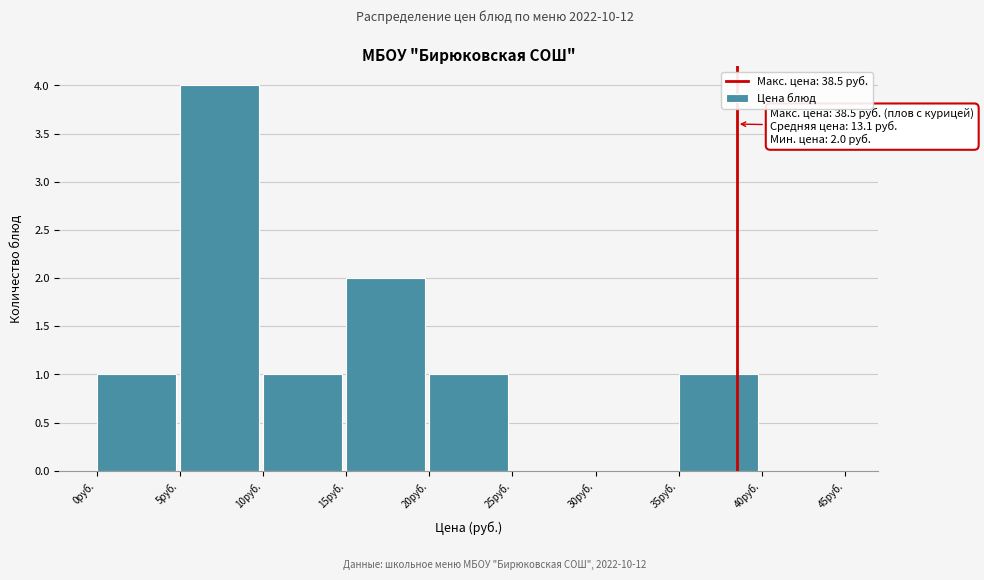

Which range on the x-axis has the tallest bar?

5 to 10